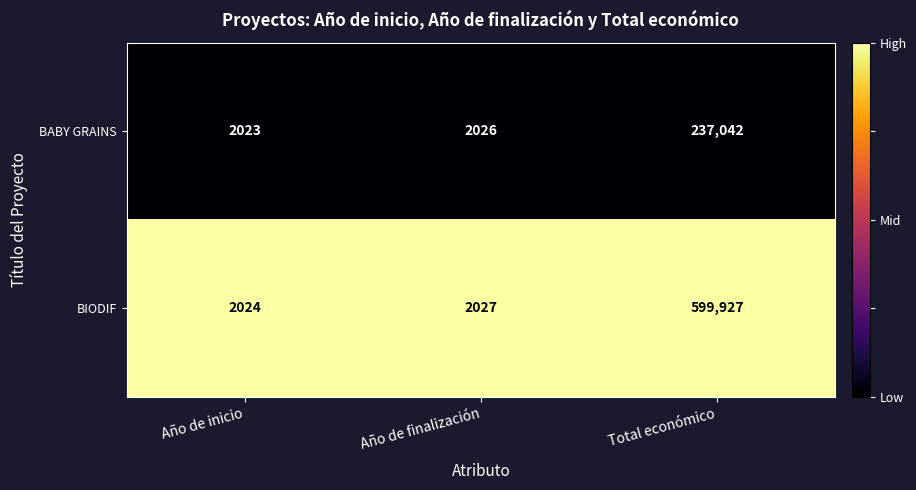

At Año de inicio, list the series in order from smallest to largest.

BABY GRAINS, BIODIF